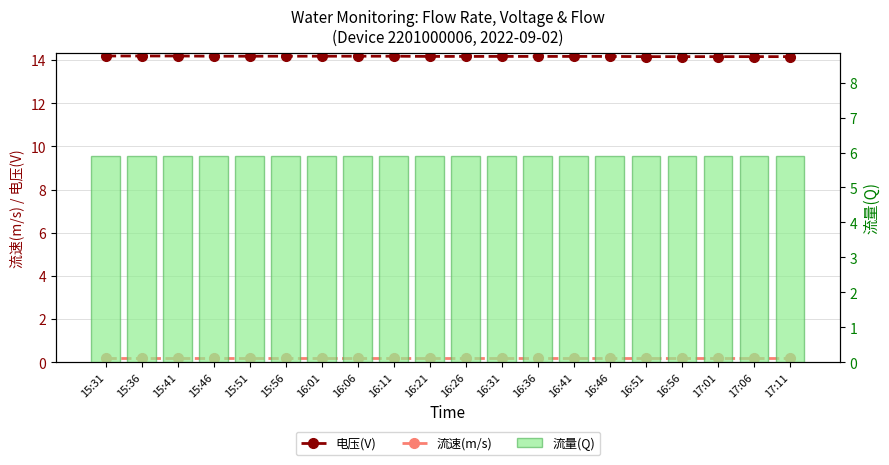

What is the sum of the 流量(Q) values at 16:46 and 16:11?

11.8